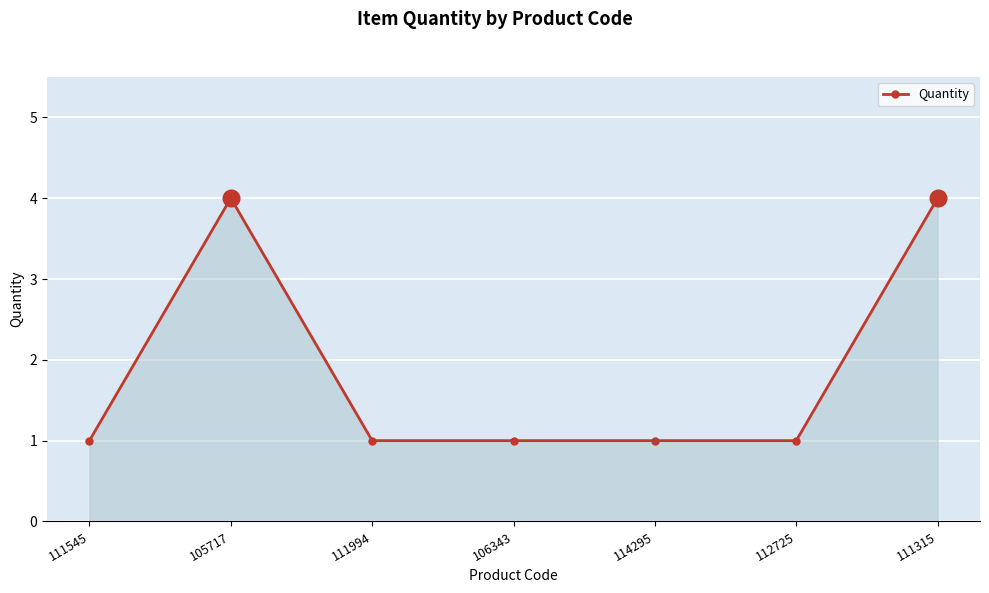

Reading left to right, extract all data points from this chart.

1	4	1	1	1	1	4